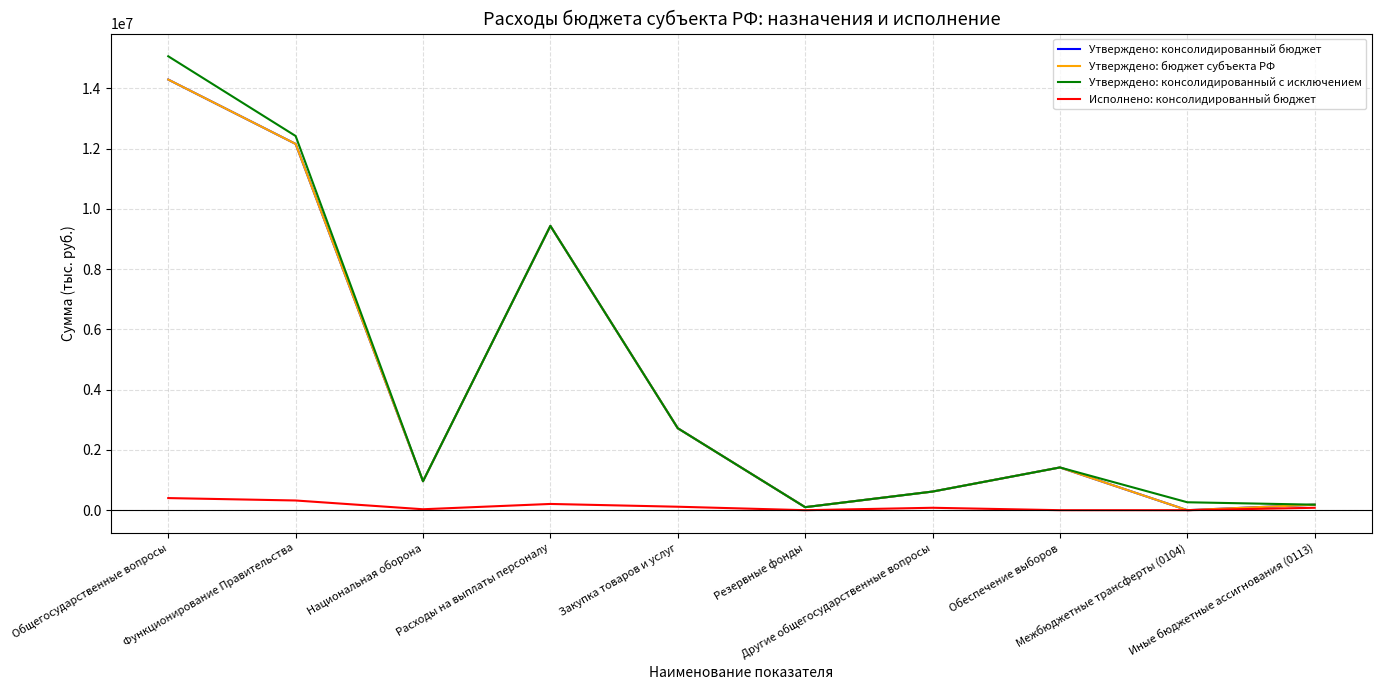

Is this an area chart (filled region under the line)?

No